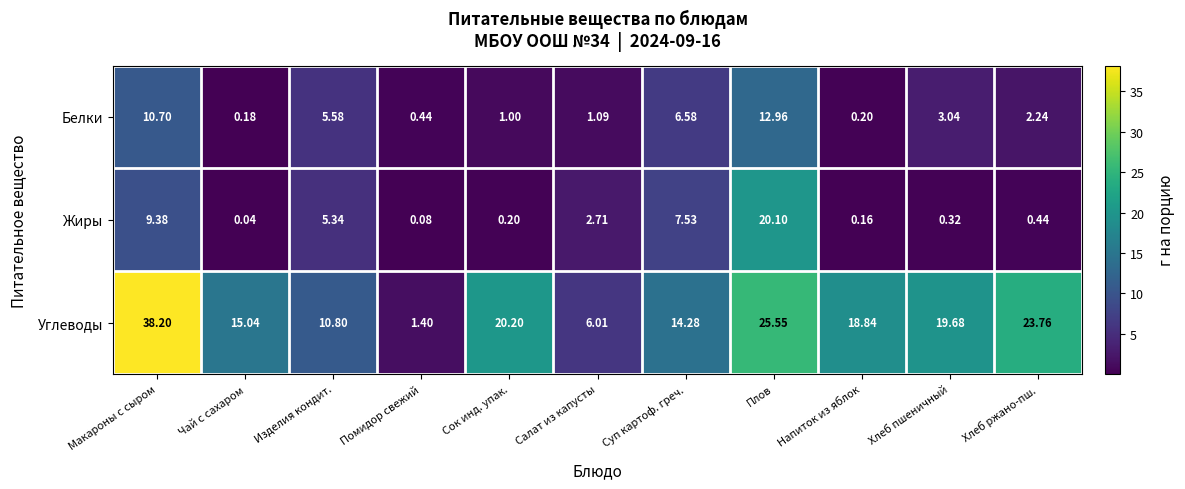

How many data points does each series have?

11